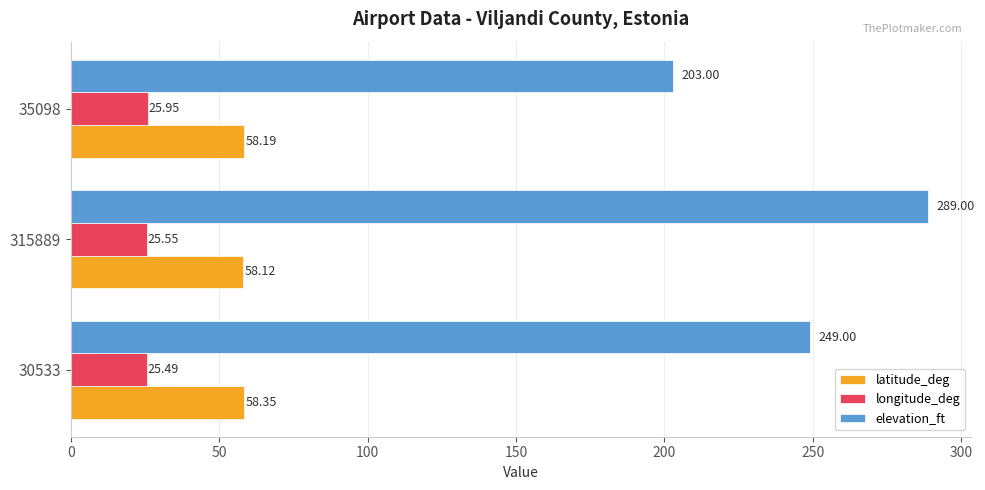

Count the elevation_ft values in the range 203 to 289.

3